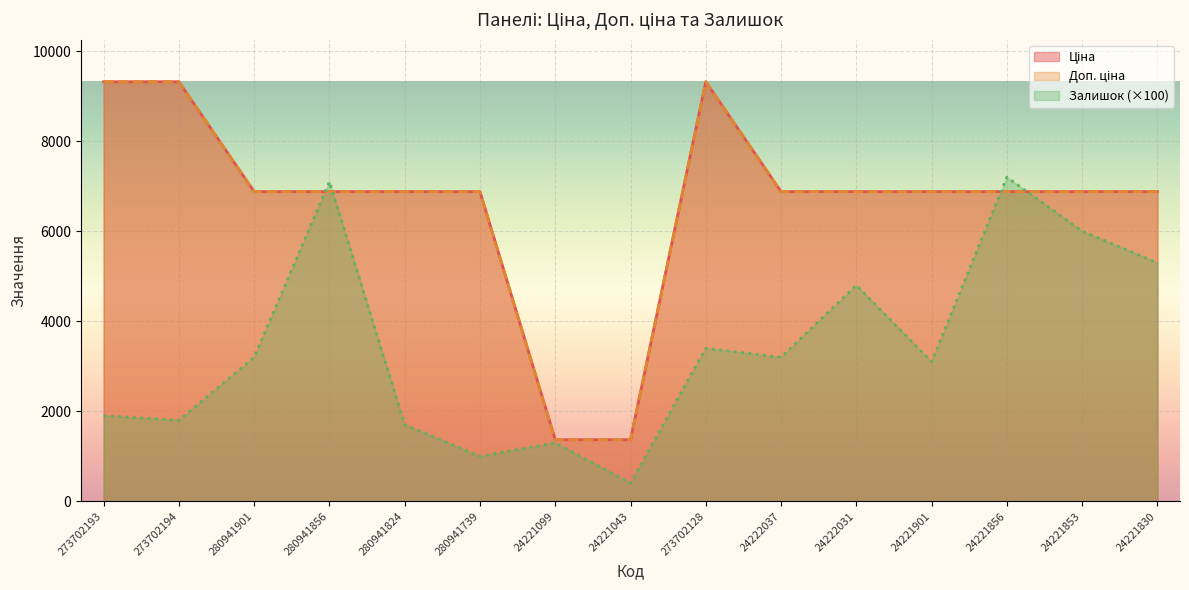

How many lines are shown in the chart?

3